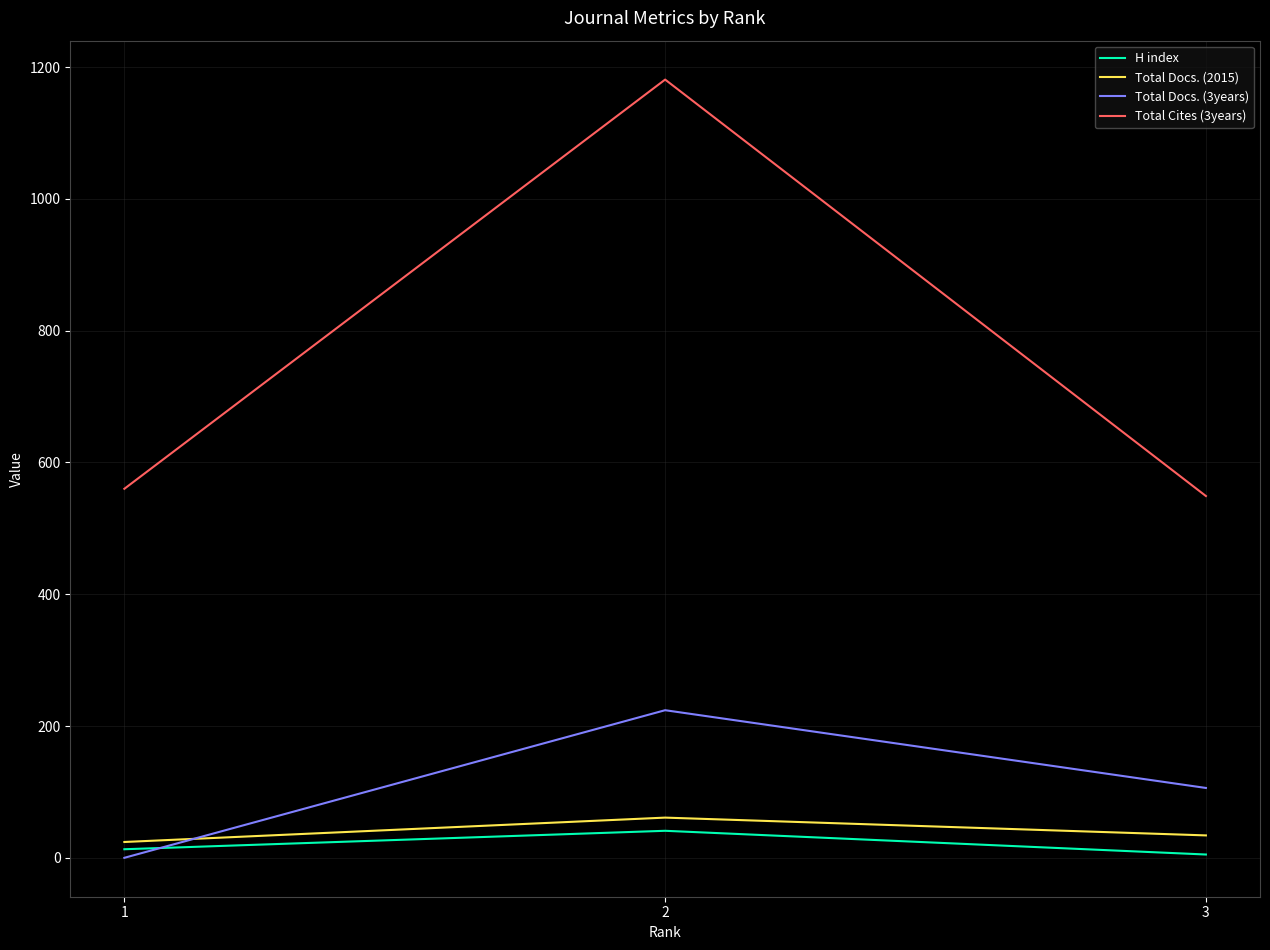

At which label does H index reach its peak?

2